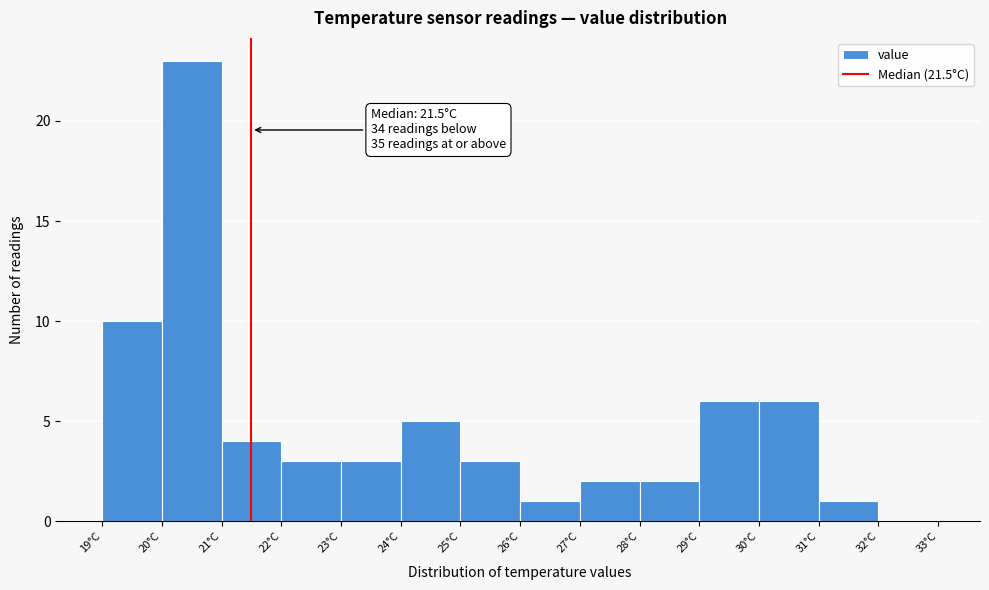

Which range on the x-axis has the tallest bar?

20 to 21